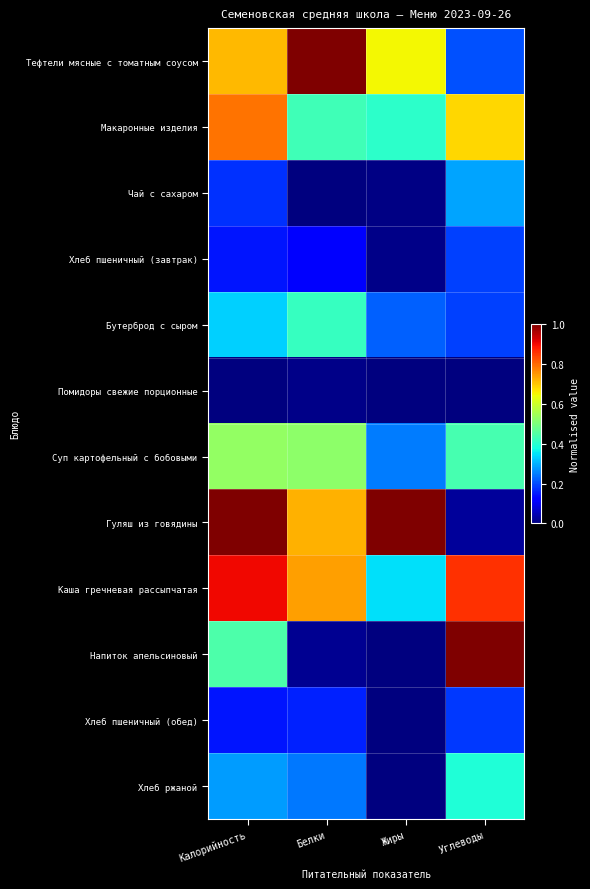

What is the greatest value displayed?

1.0